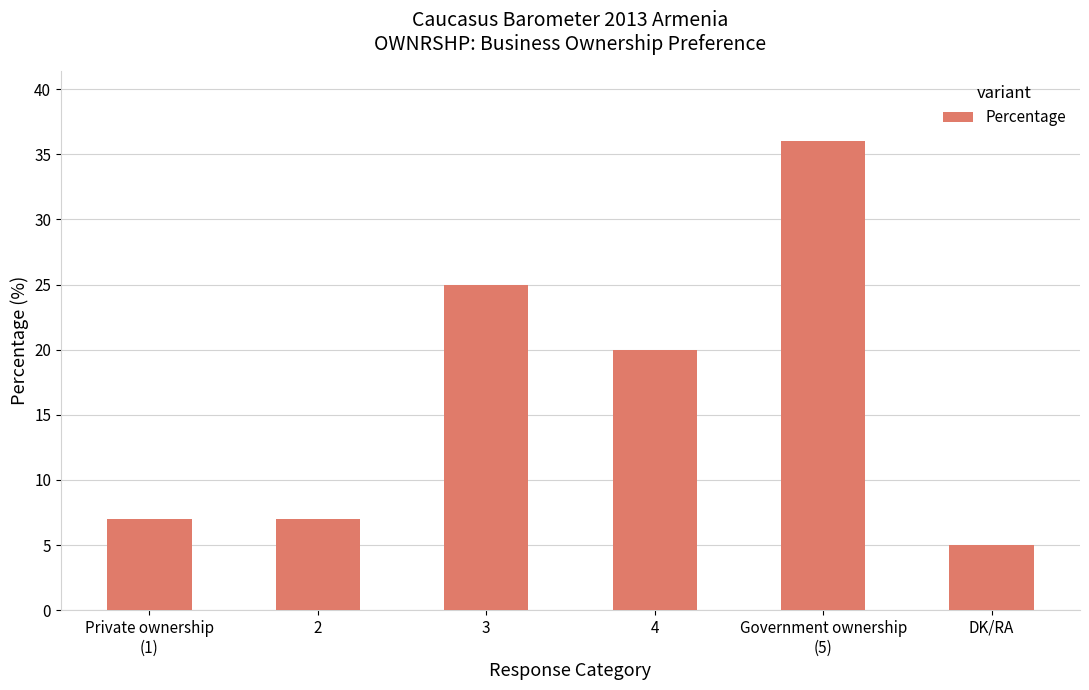

Reading right to left, extract all data points from this chart.

5	36	20	25	7	7